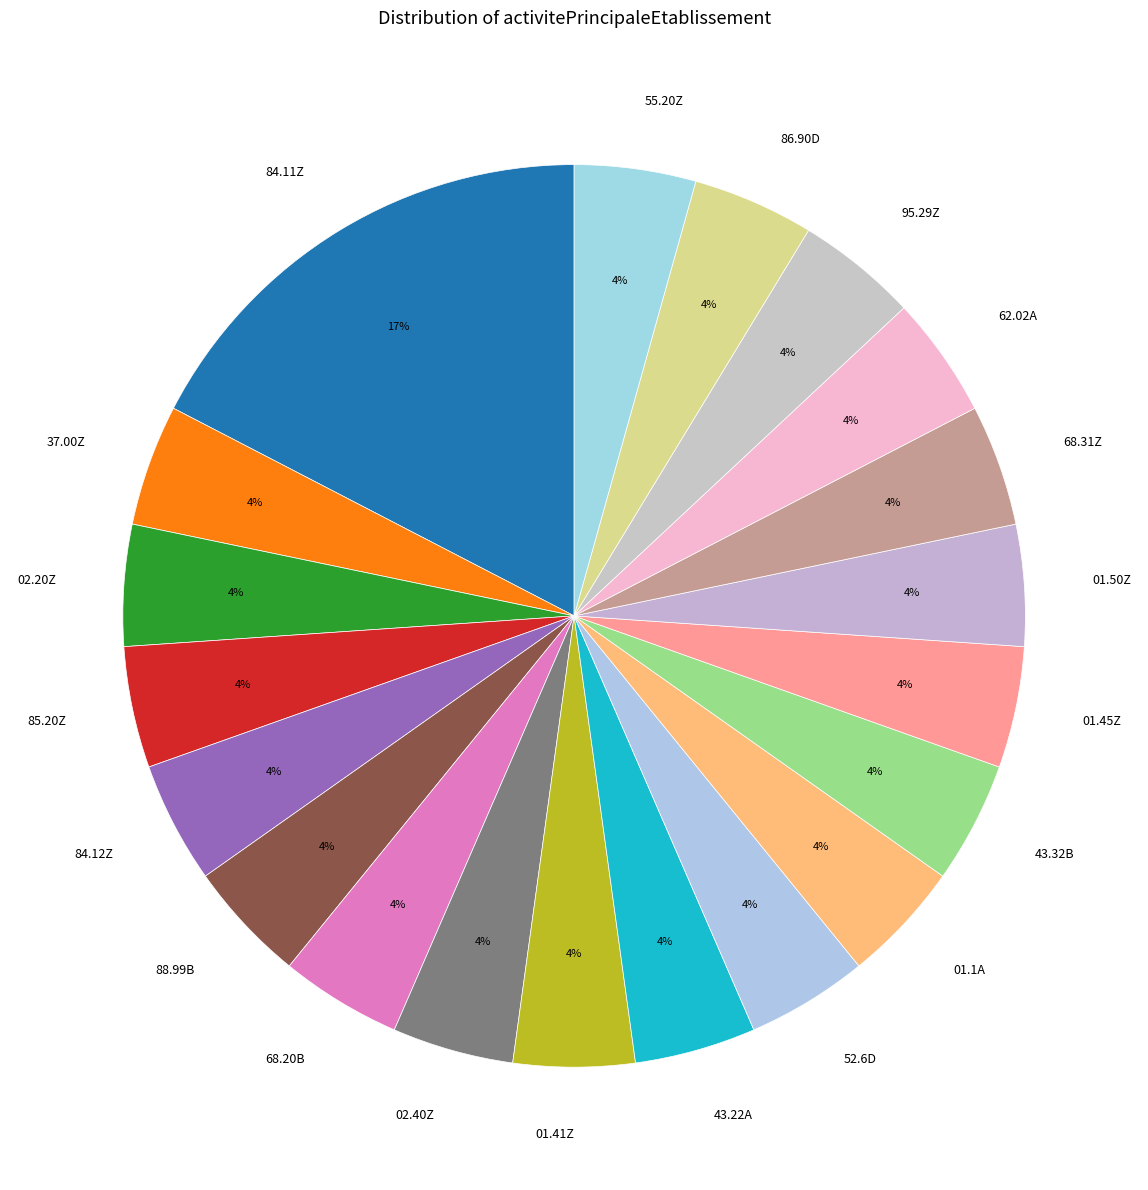

How many slices are in this pie chart?

20